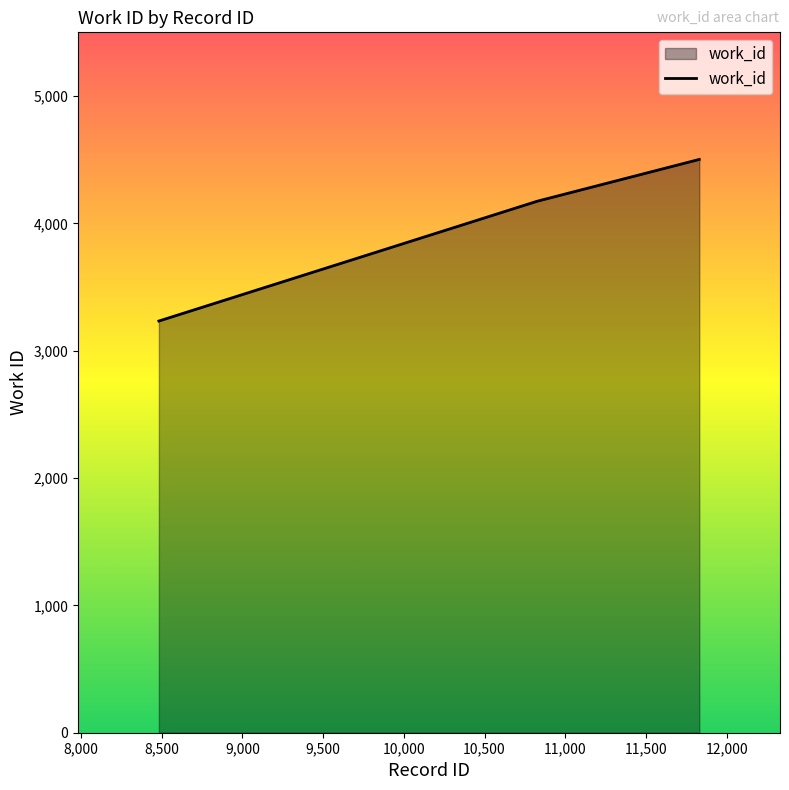

What is the smallest value displayed?

3233